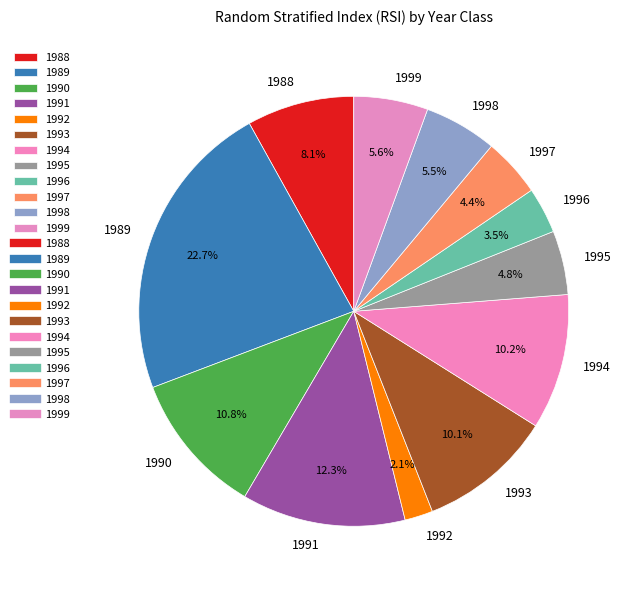

The 1988 slice represents 8% of the pie. True or false?

True